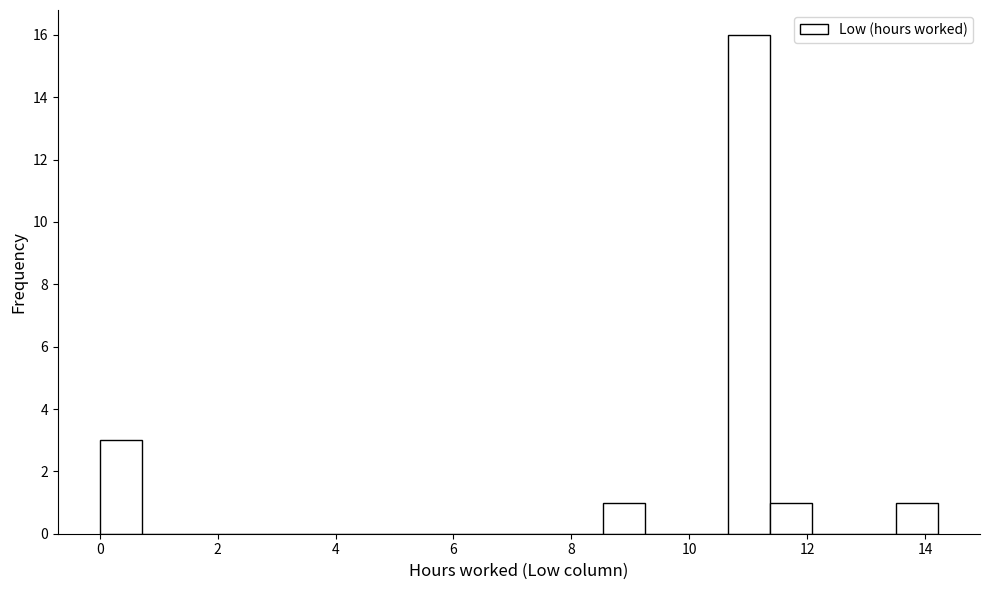

Around what value on the x-axis is the tallest bar? Give the approximate position of its centre, as read against the axis.

11.0